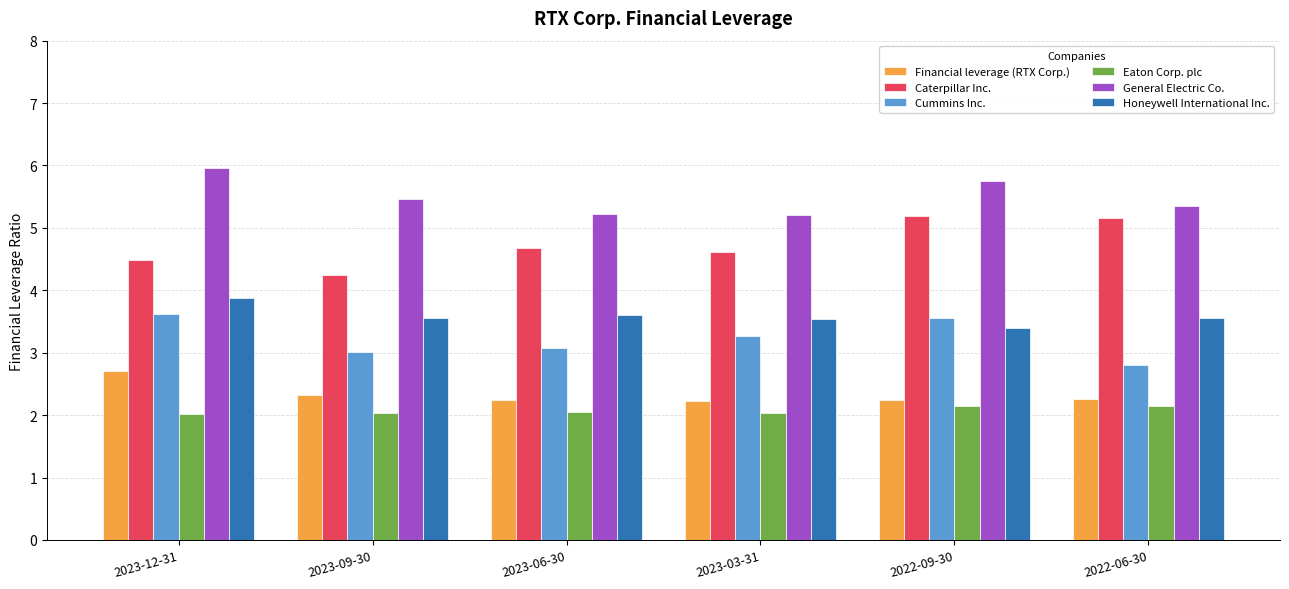

Is the value of Eaton Corp. plc at 2023-12-31 greater than the value of Caterpillar Inc. at 2022-09-30?

No